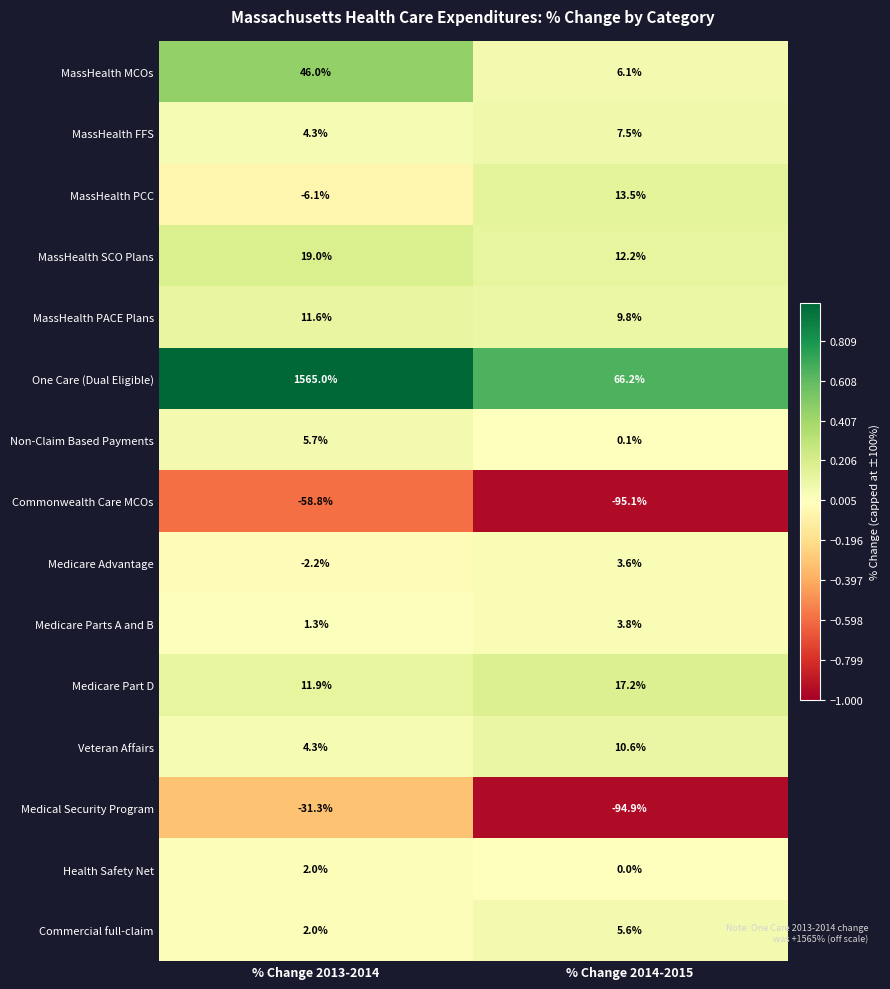

The MassHealth SCO Plans series shows 19.8 at % Change 2014-2015. True or false?

False